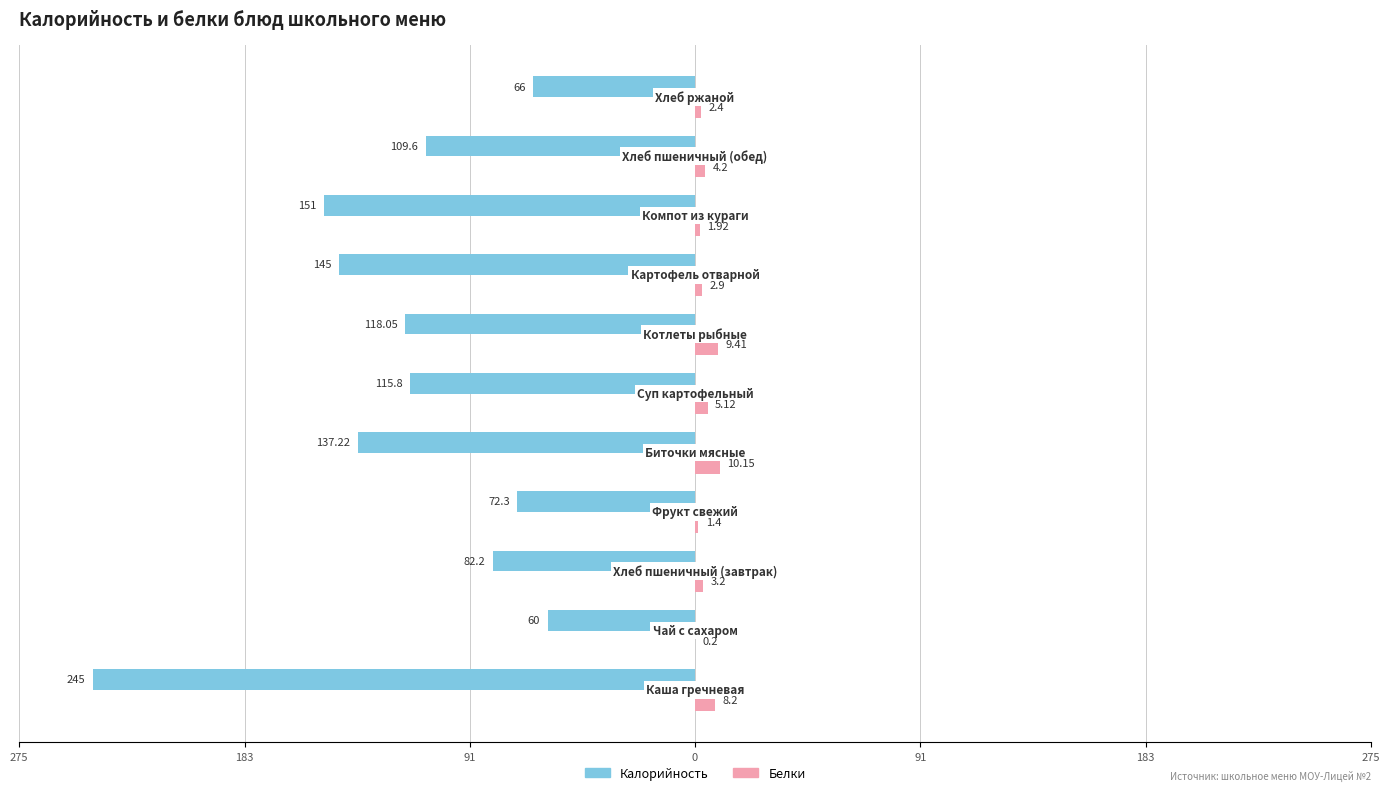

What are all the series names shown in the legend?

Калорийность, Белки